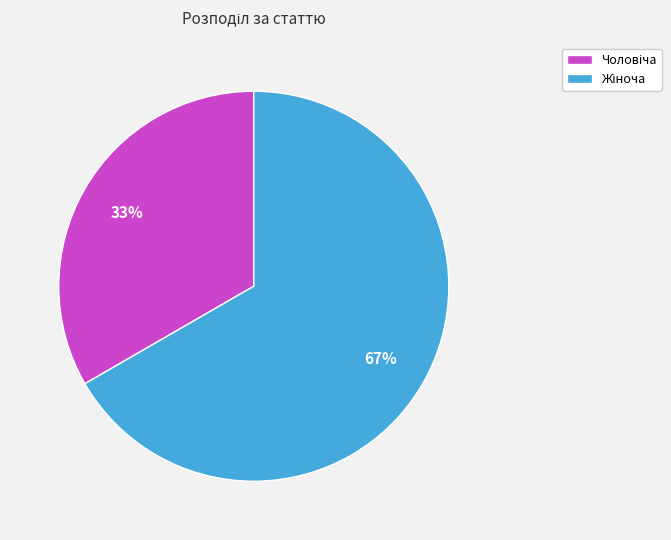

To the nearest percent, what is the average slice percentage?

50%